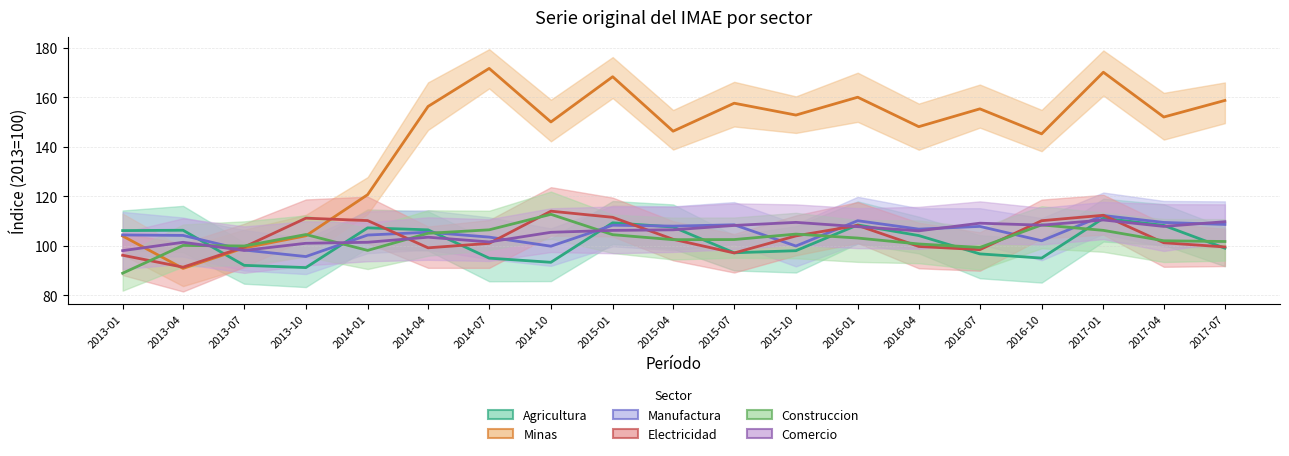

After their last crossing, which series has the higher values: Comercio or Agricultura?

Comercio